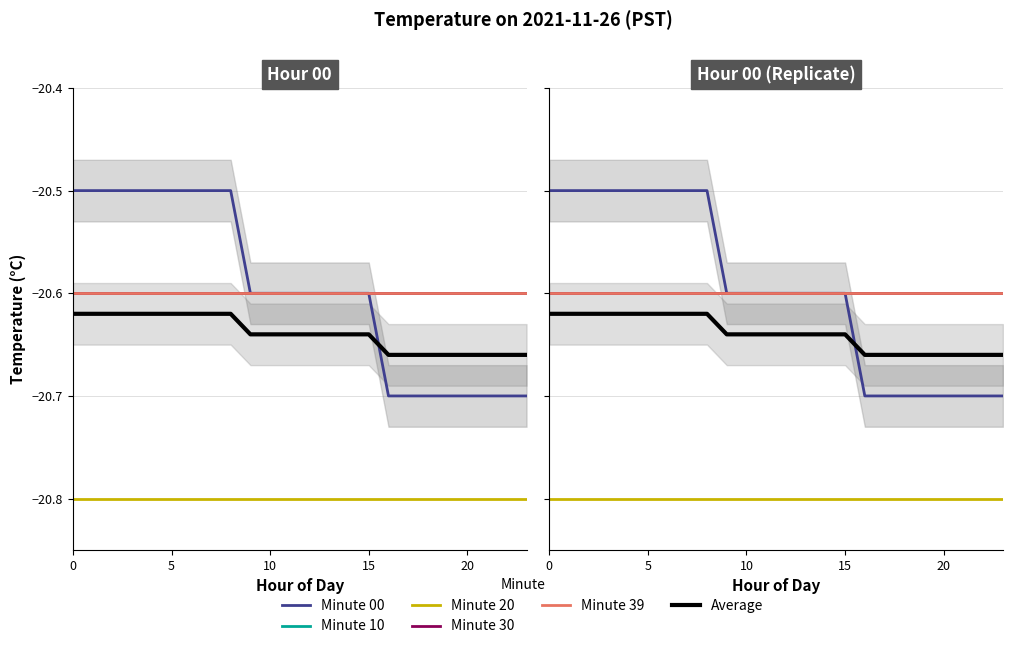

What is the sum of the Minute 30 values at 0 and 16?

-41.2